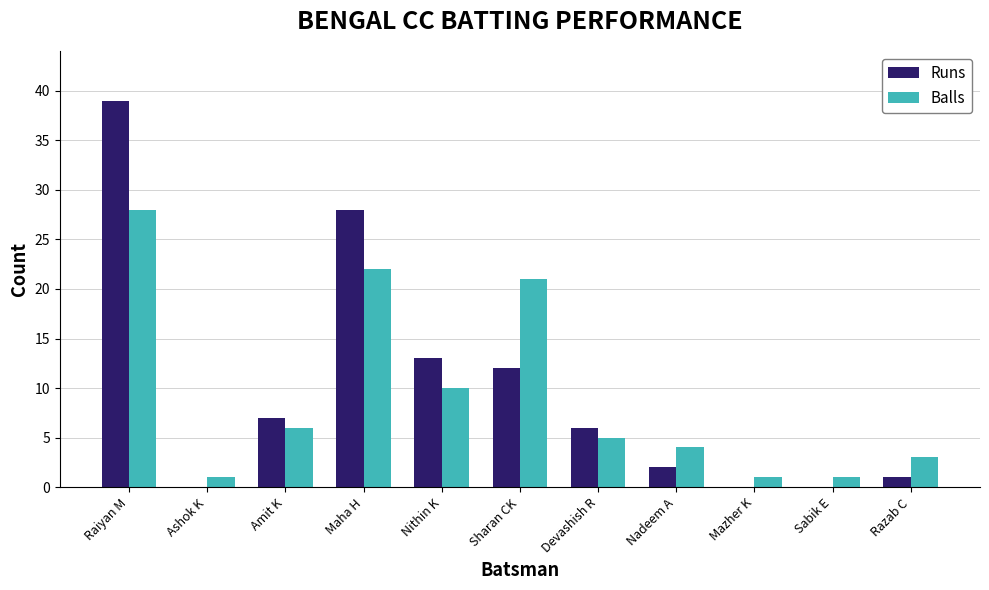

What is the total value across all series at Nithin K?

23